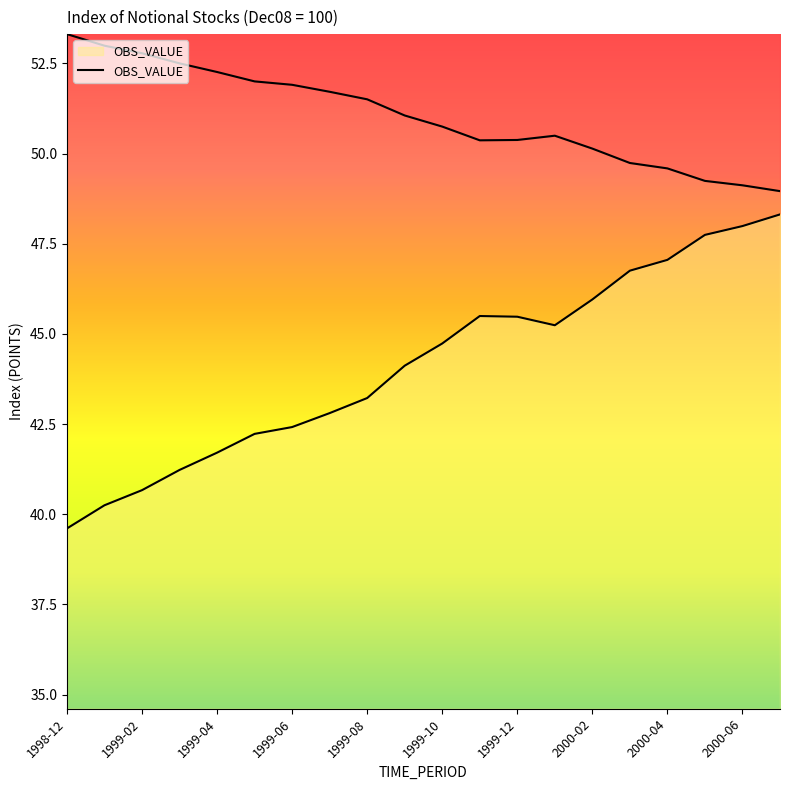

How many data points are less than 44?

9